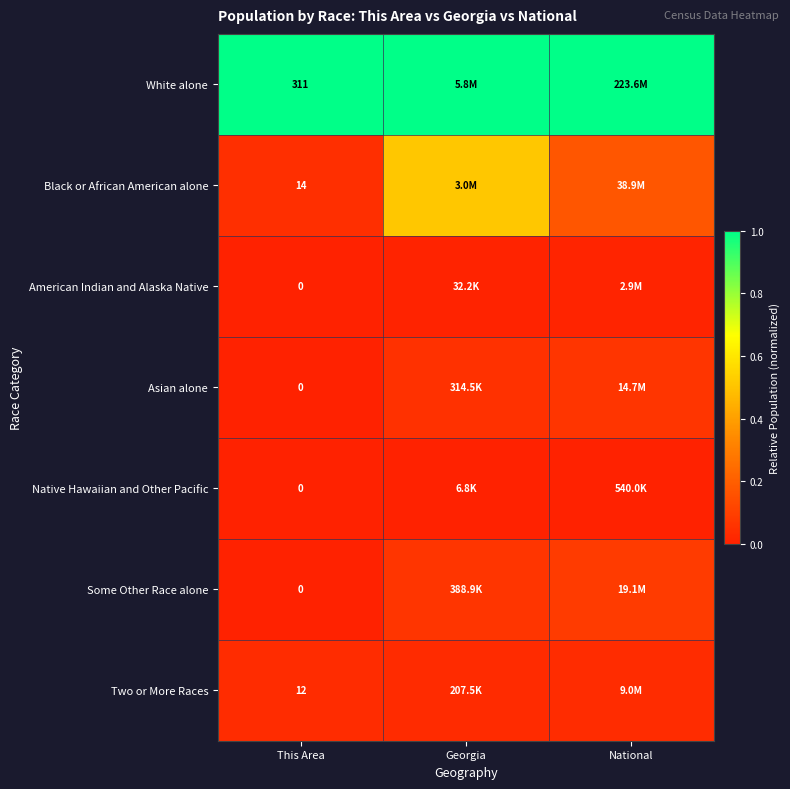

Is the value of Two or More Races at This Area greater than the value of Native Hawaiian and Other Pacific at This Area?

Yes